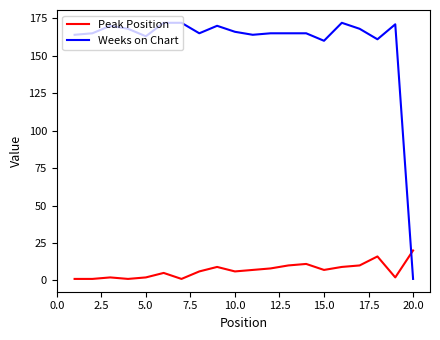

True or false: Peak Position and Weeks on Chart cross at least once.

True